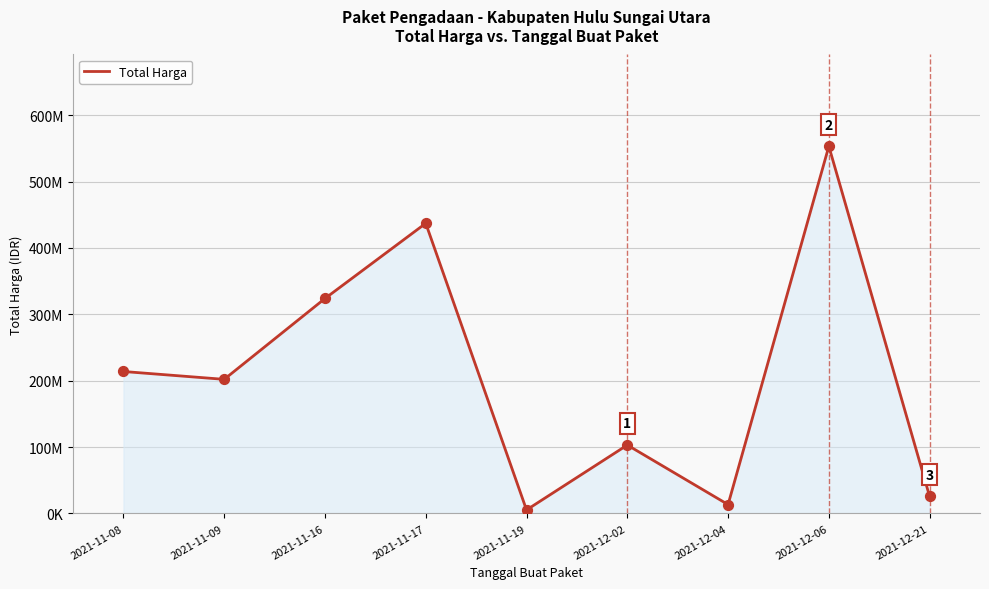

Does the chart have visible grid lines?

Yes